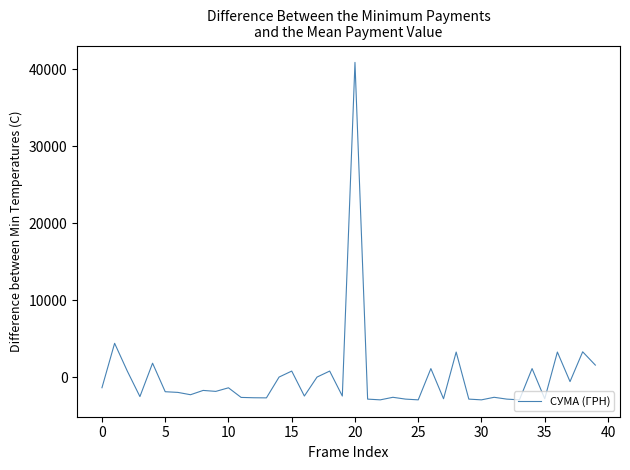

What is the minimum value shown in the chart?

-2964.8